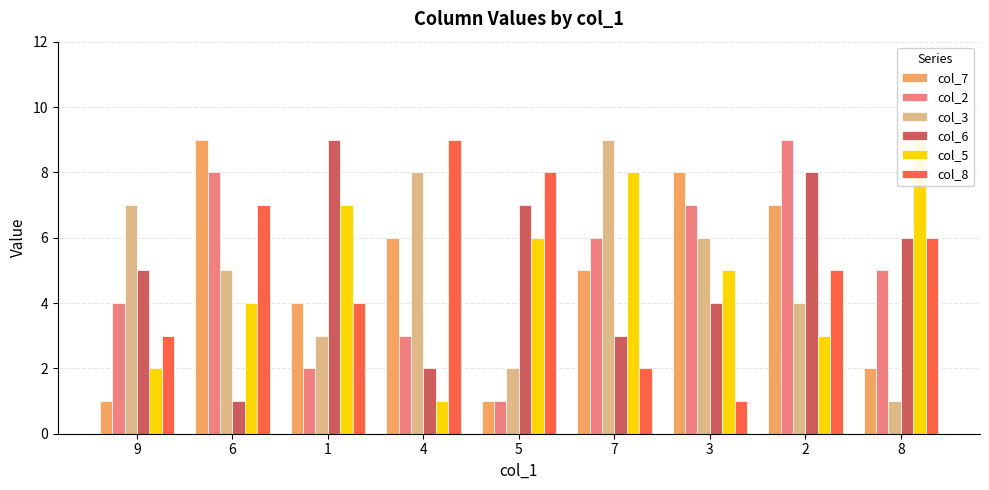

Rank the series by their maximum value, from lowest to highest.

col_7, col_2, col_3, col_6, col_5, col_8